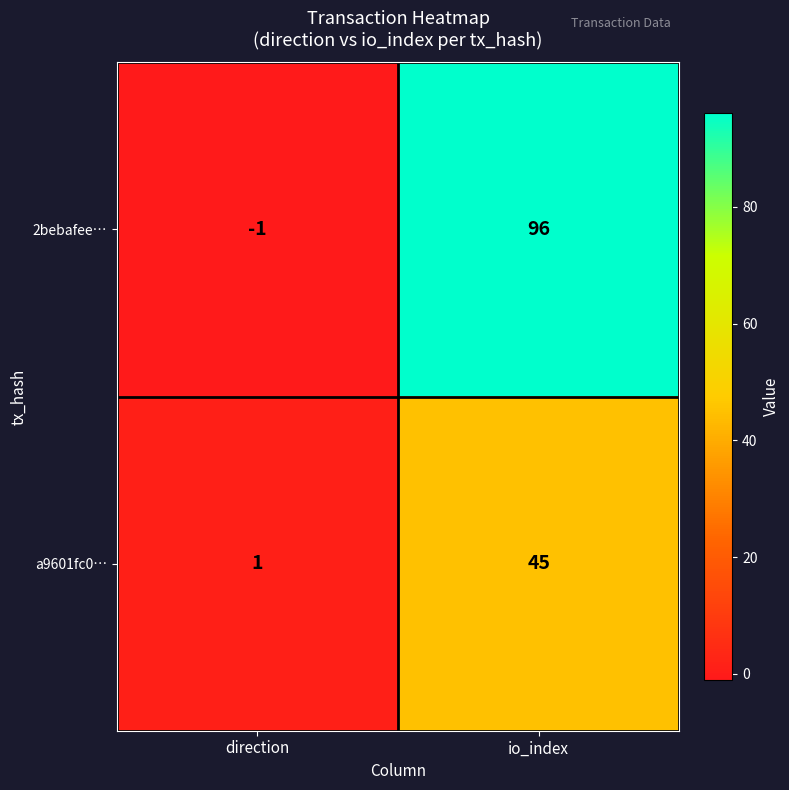

Which category has the lowest value in the a9601fc0… series?

direction